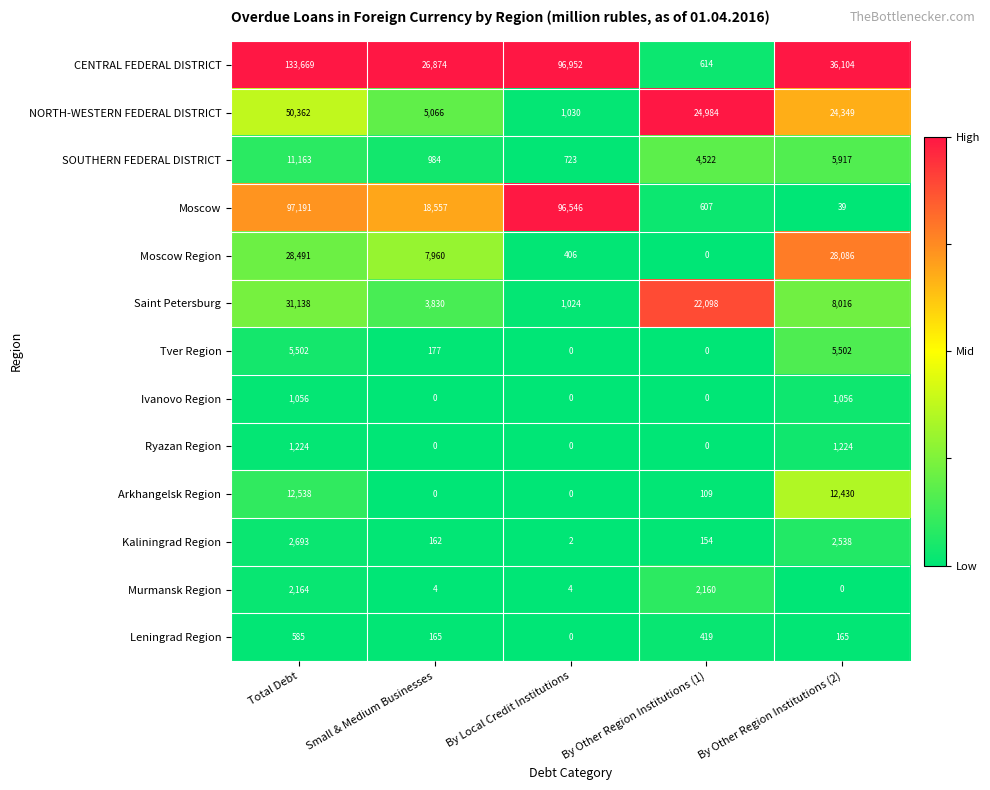

What is the sum of the Leningrad Region values at Small & Medium Businesses and By Other Region Institutions (2)?

330